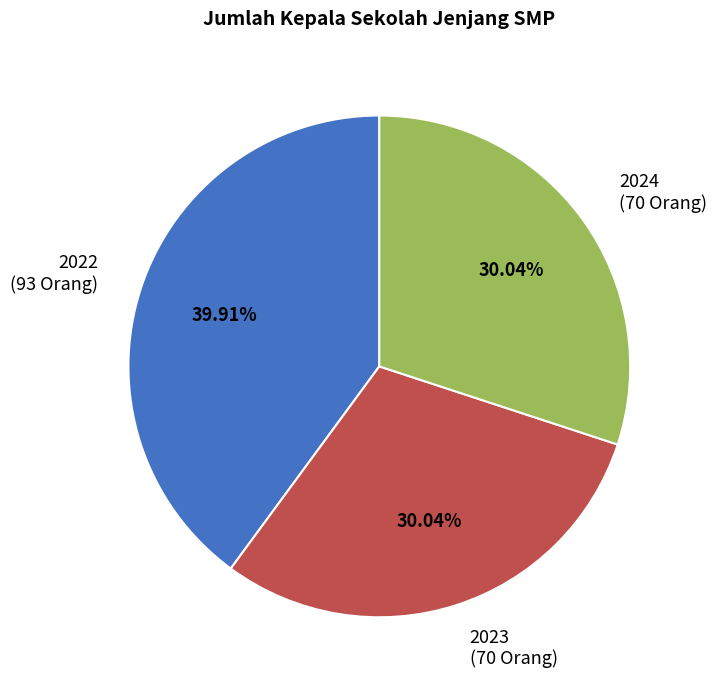

The 2024 slice represents 42% of the pie. True or false?

False